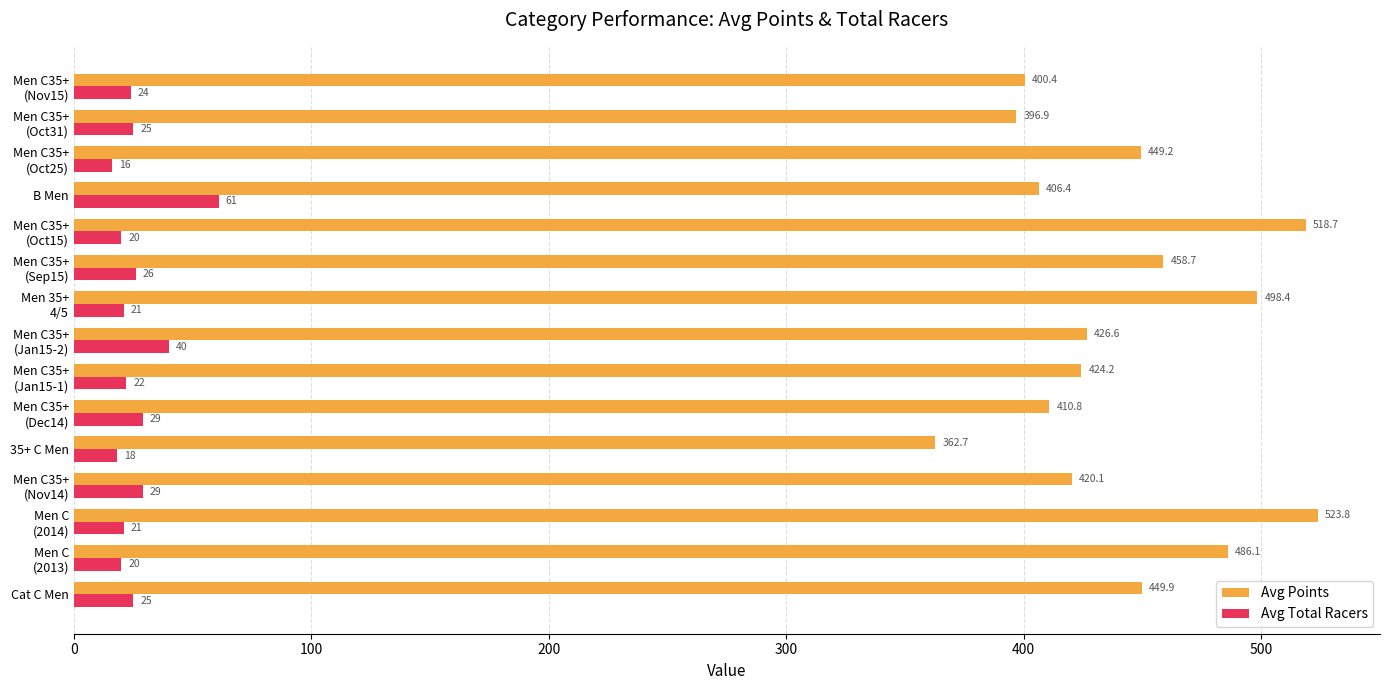

What is the difference between the maximum and minimum values in the Avg Total Racers series?

45.0